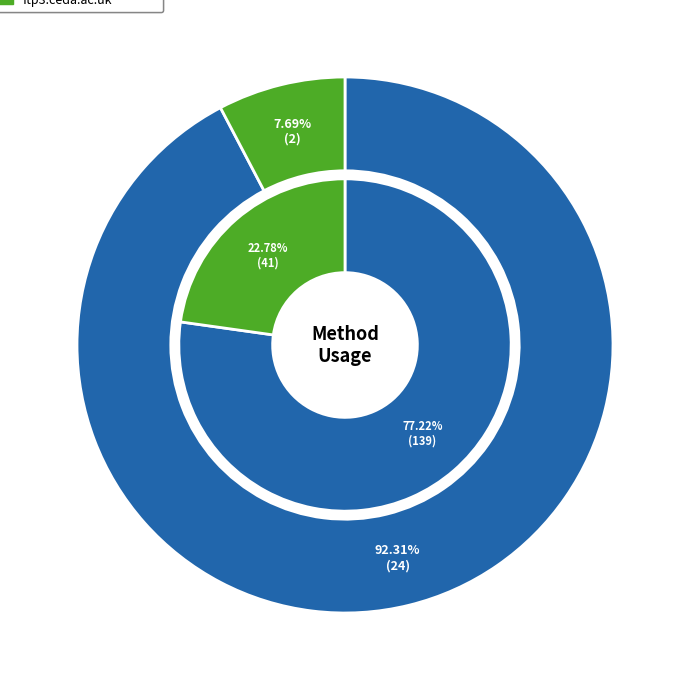

How many slices are in this pie chart?

2